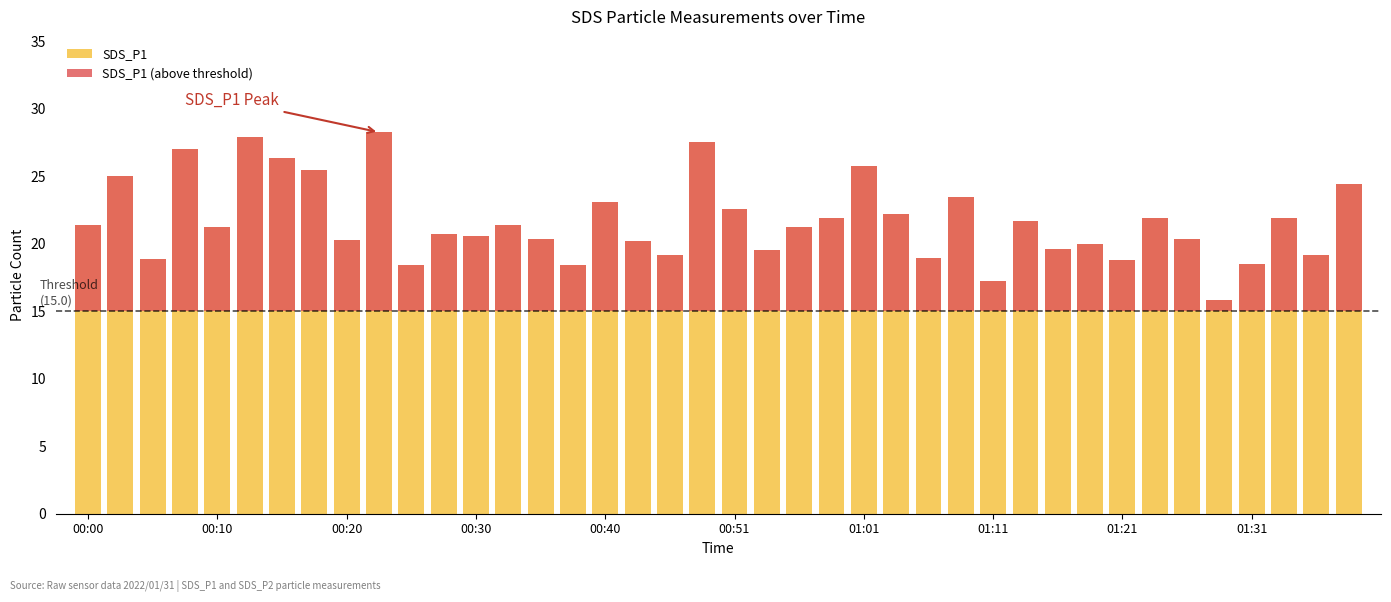

Between 00:51 and 37, which series saw the biggest shift?

SDS_P1